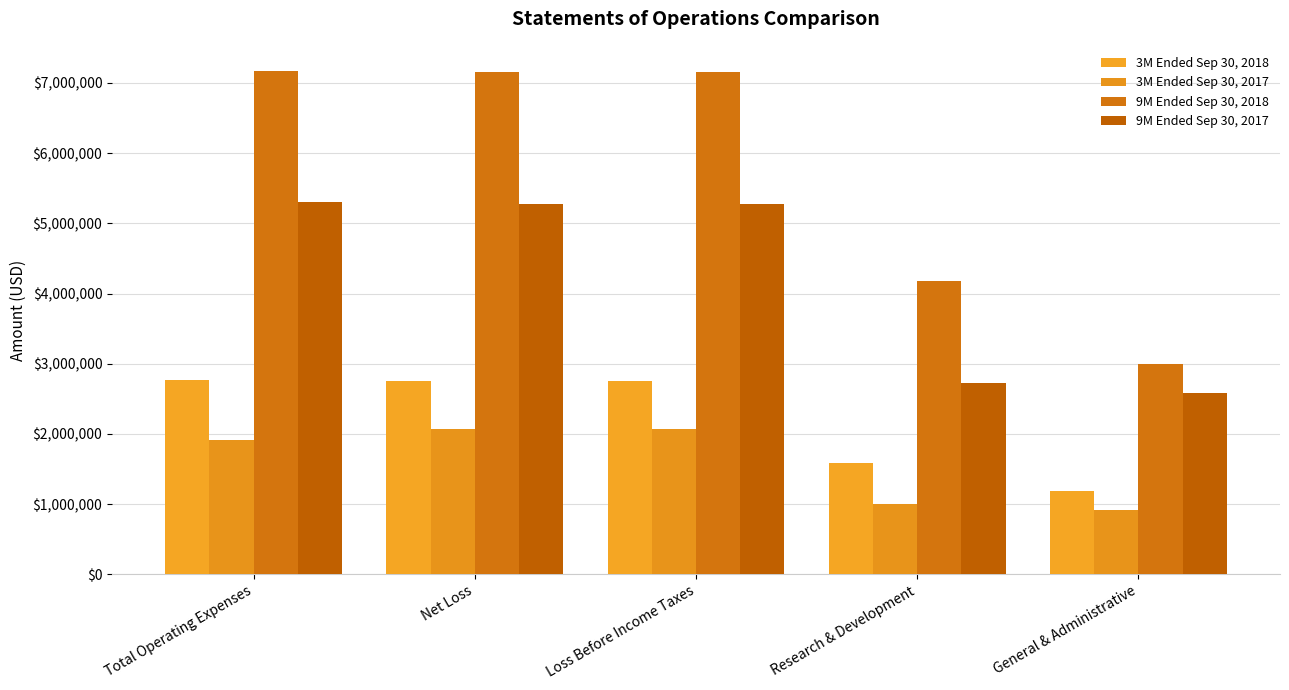

What is the value of the 3M Ended Sep 30, 2018 bar at the 5th from the left?

1183830